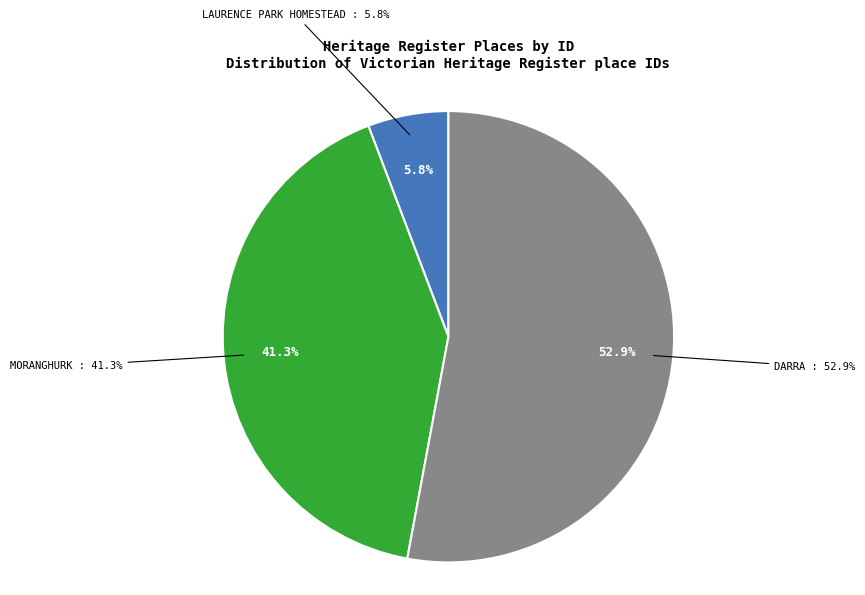

Which has a higher value, MORANGHURK or DARRA?

DARRA